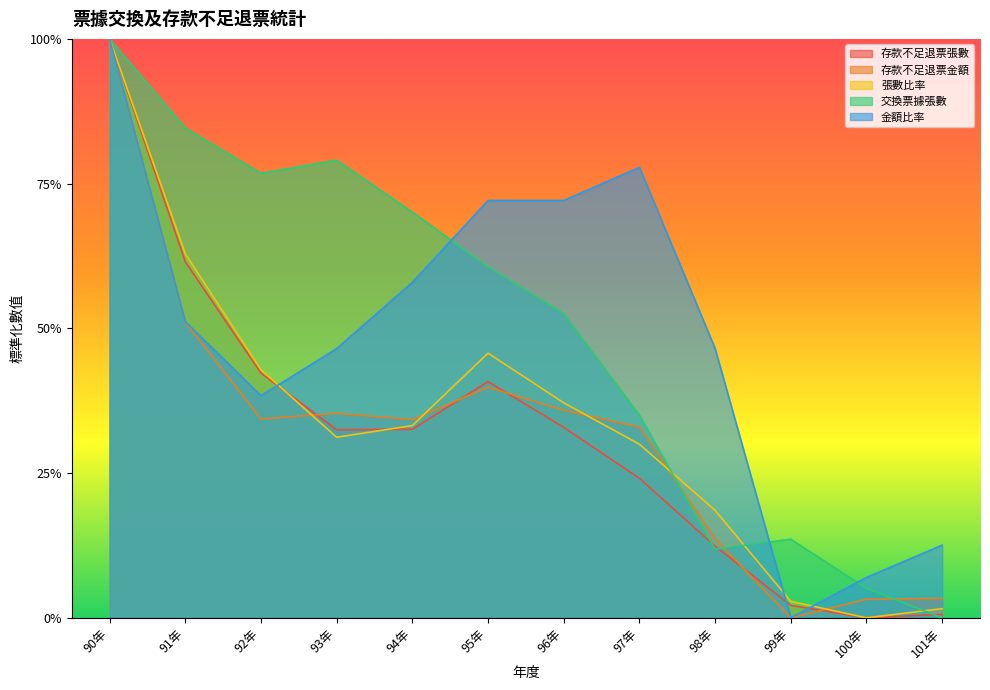

What is the maximum value shown in the chart?

1.0